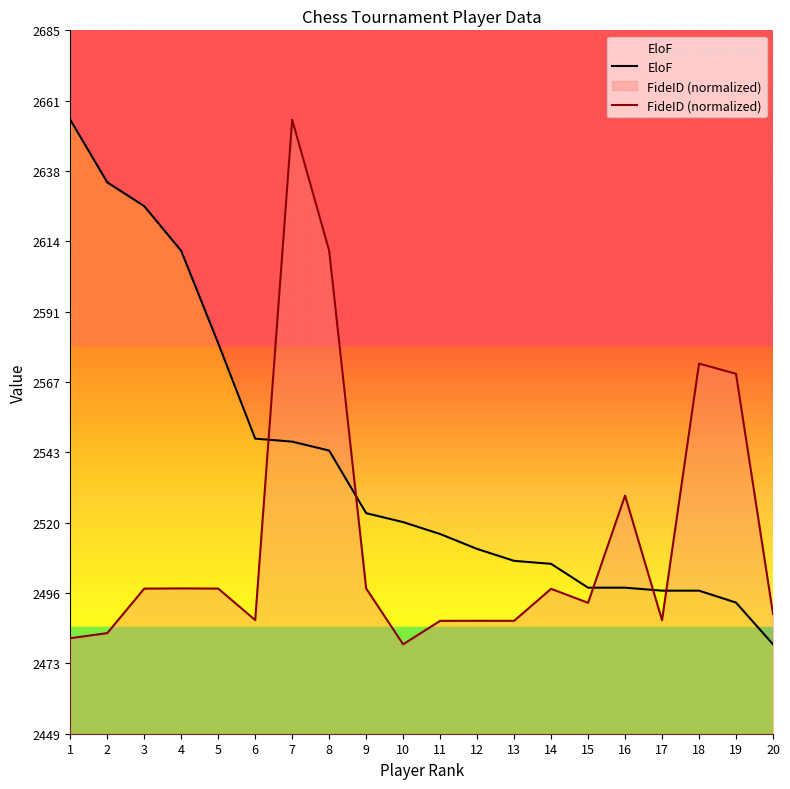

Is it true that FideID (normalized) equals 2486.9 at 13?

True